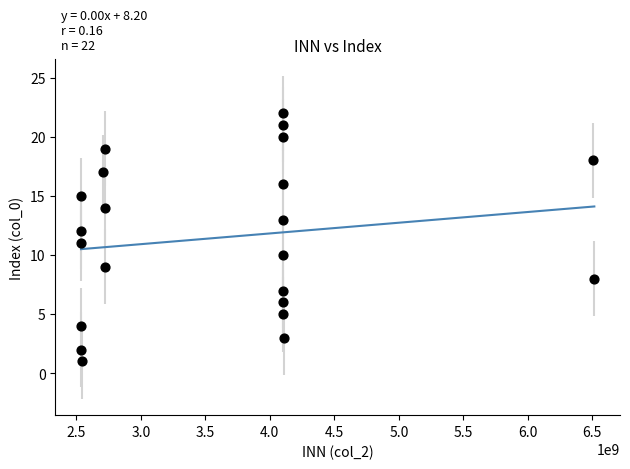

What is the range of Y values (max minus min)?

21